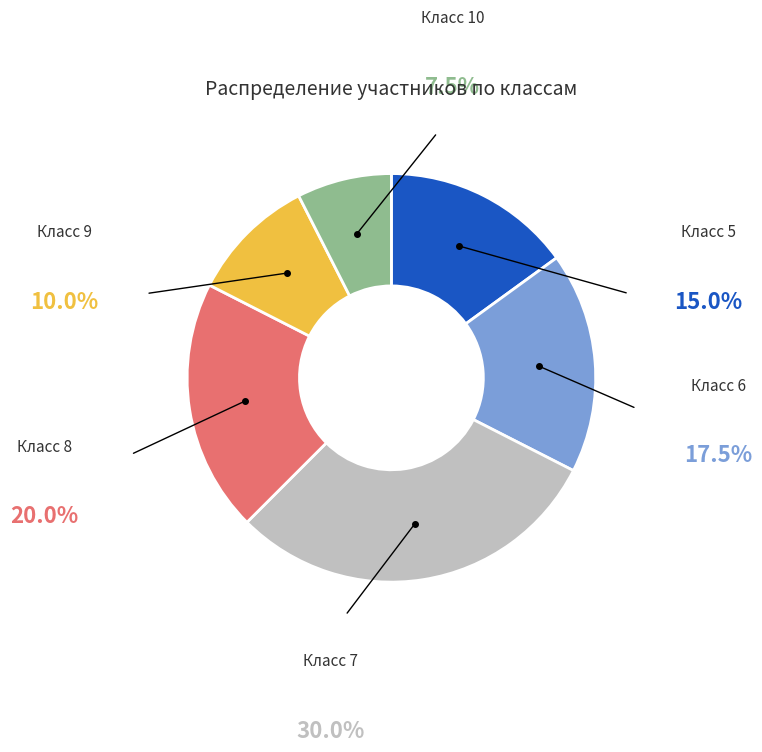

Does any single category account for the majority?

No